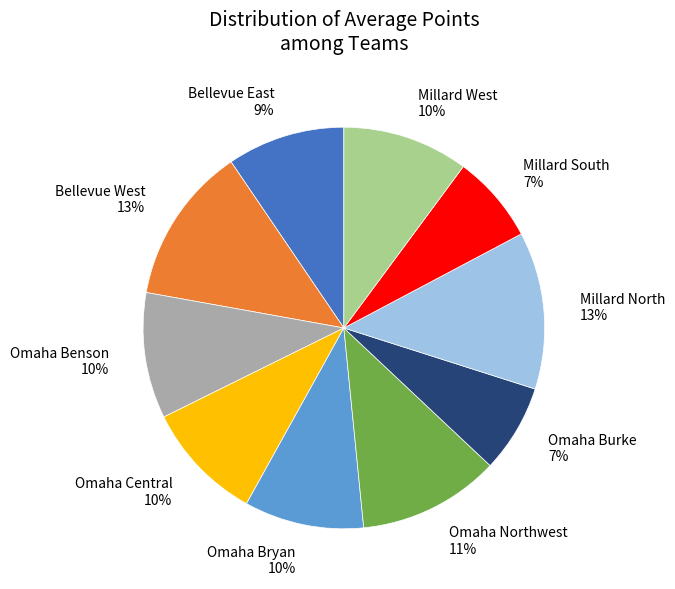

What is the ratio of the value at Omaha Central to the value at Bellevue West?

0.8